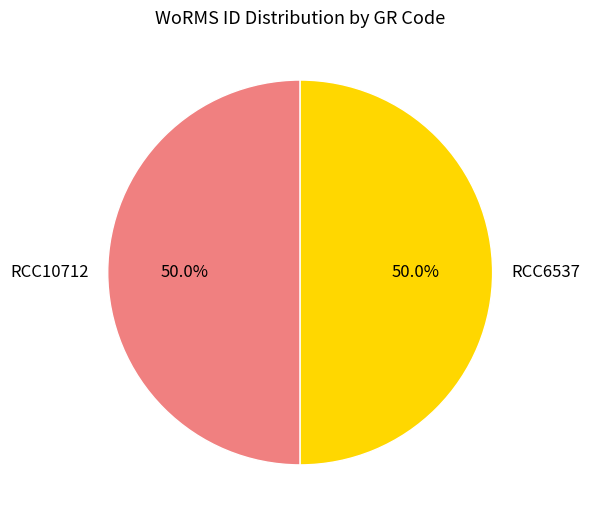

Is it true that RCC6537 is 50% of the pie?

True